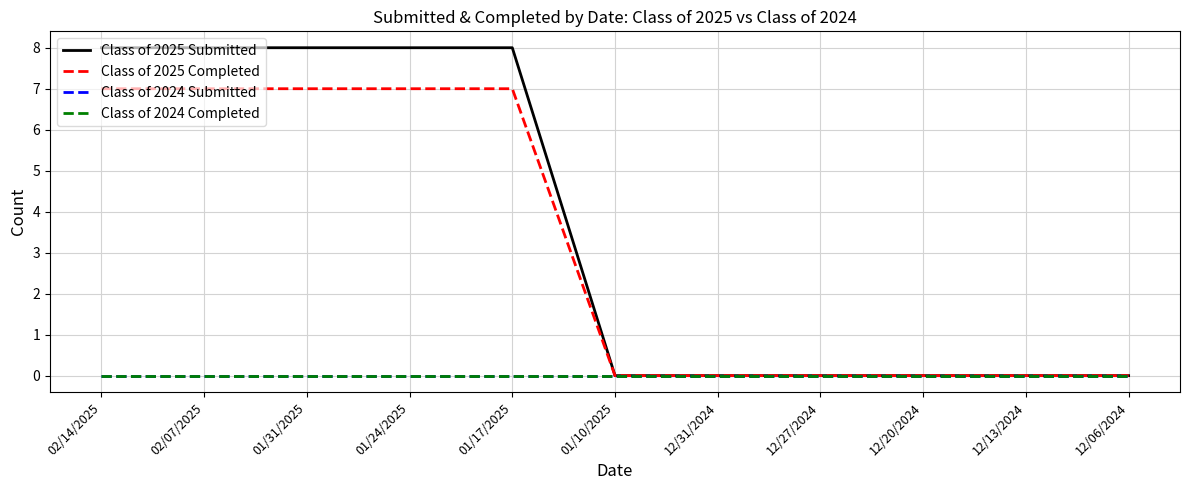

What is the label of the 6th point from the right?

01/10/2025